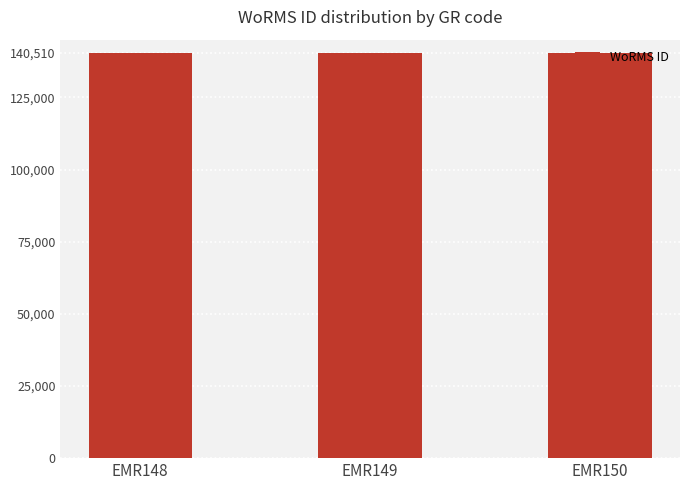

What is the value of the 1st bar from the left?

140510